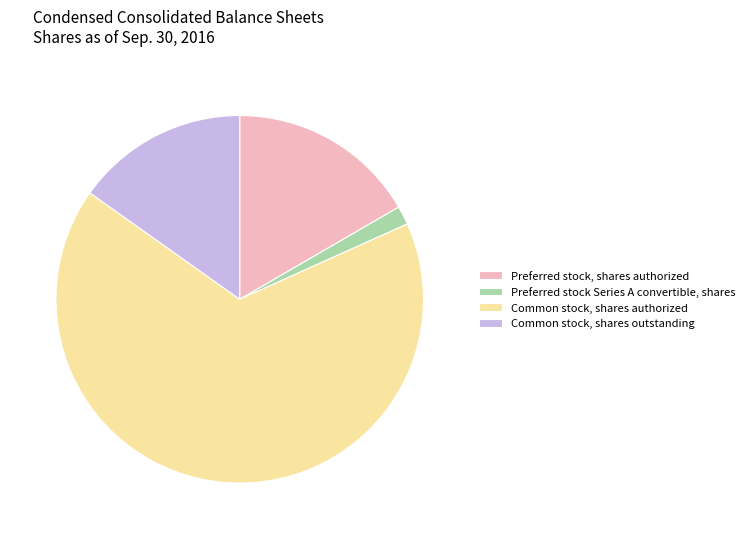

How many slices are in this pie chart?

4